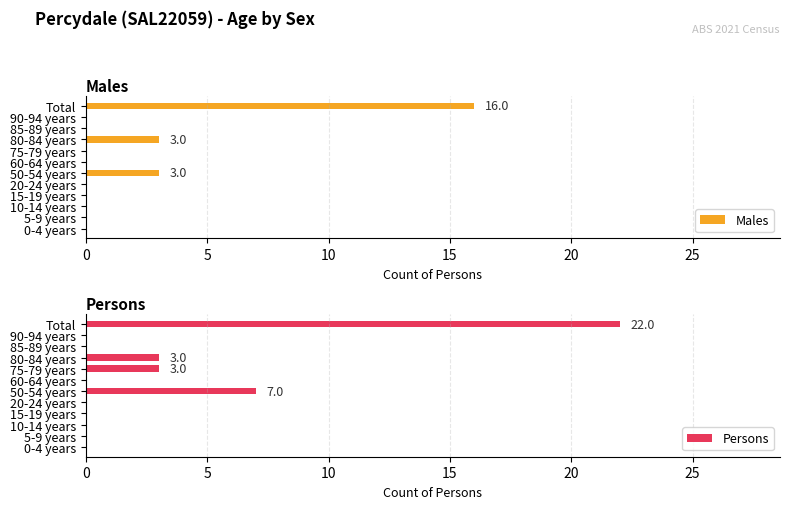

Which series has the widest spread of values?

Persons